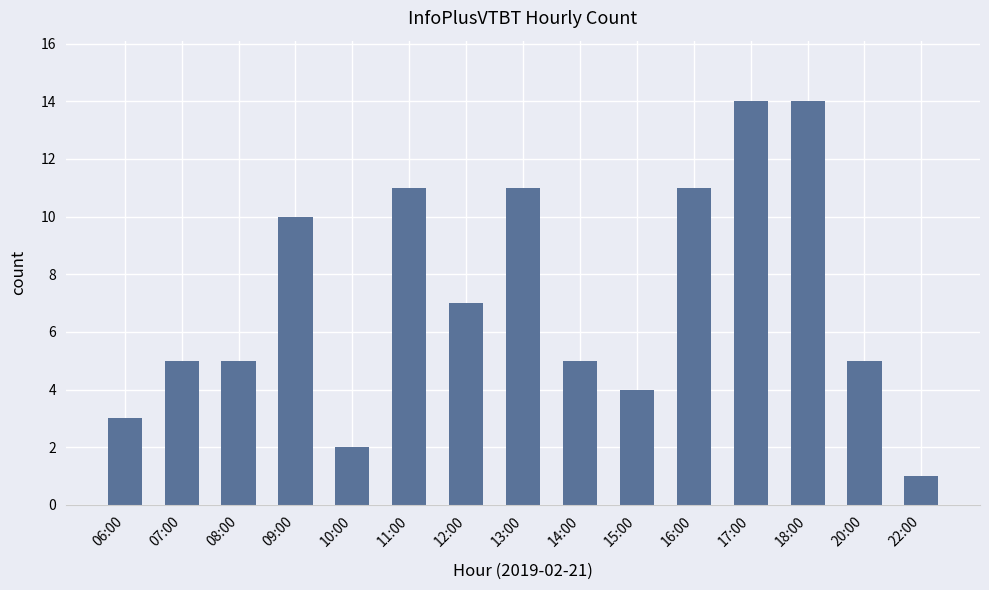

Reading left to right, what are all the values shown in this chart?

3	5	5	10	2	11	7	11	5	4	11	14	14	5	1